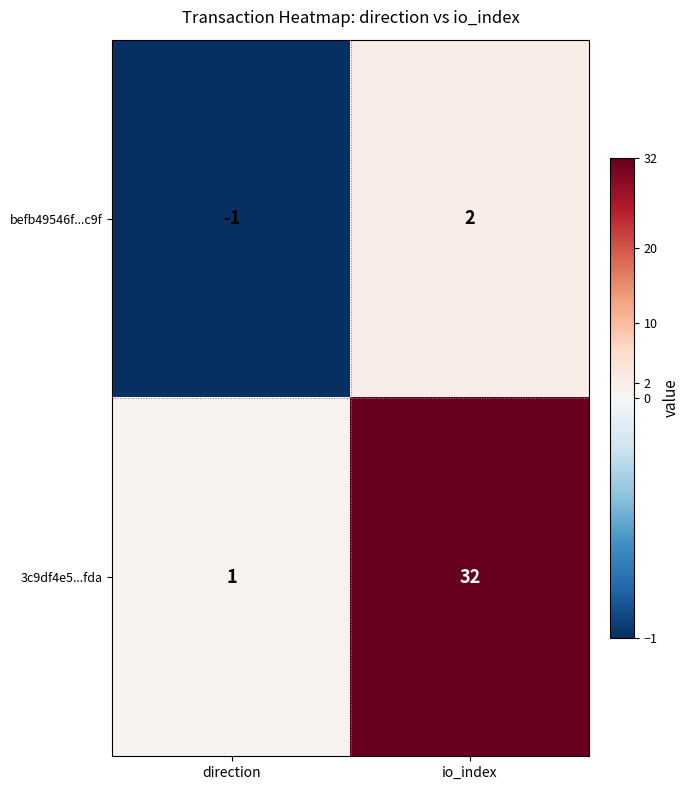

How many distinct data groups are displayed?

2